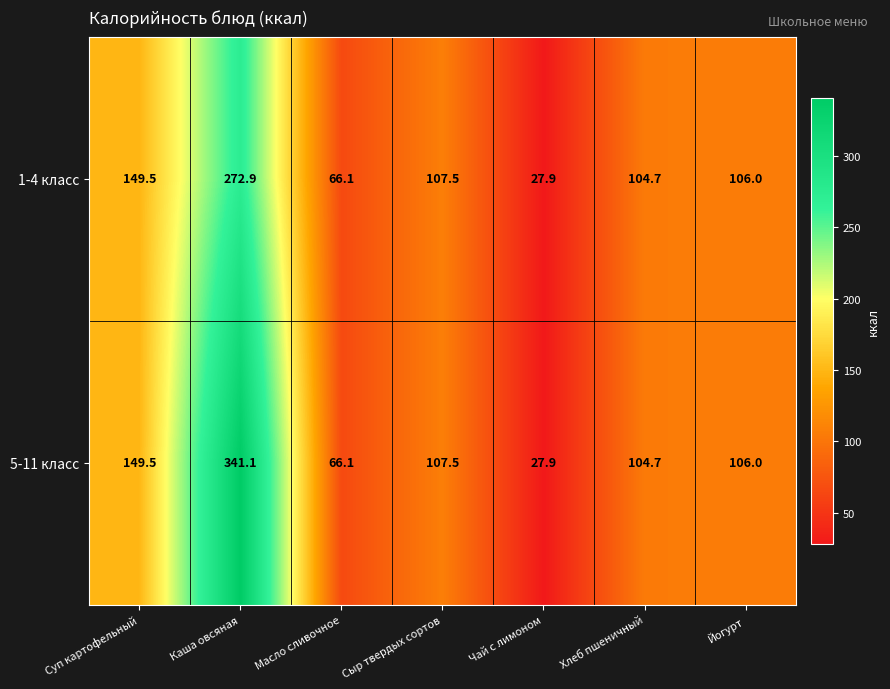

What is the average value of the 1-4 класс series?

119.2